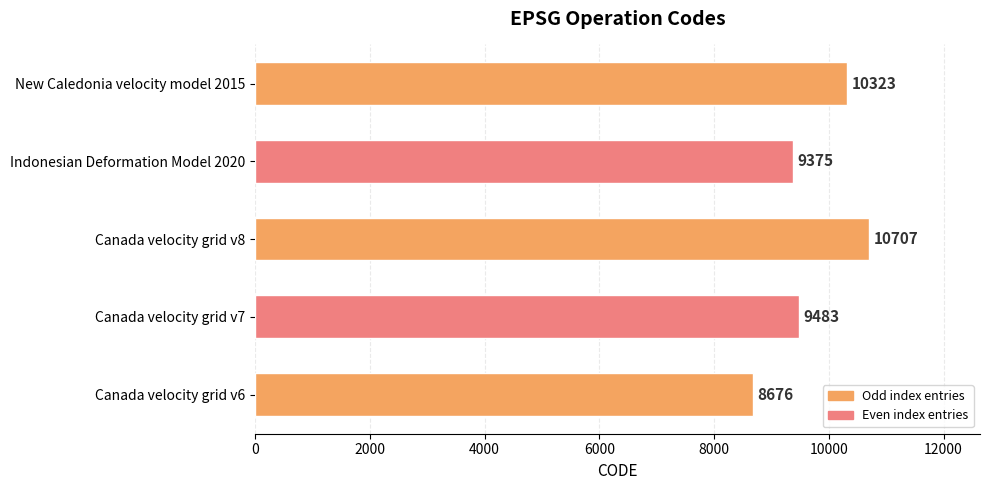

Count the number of categories in the chart.

5